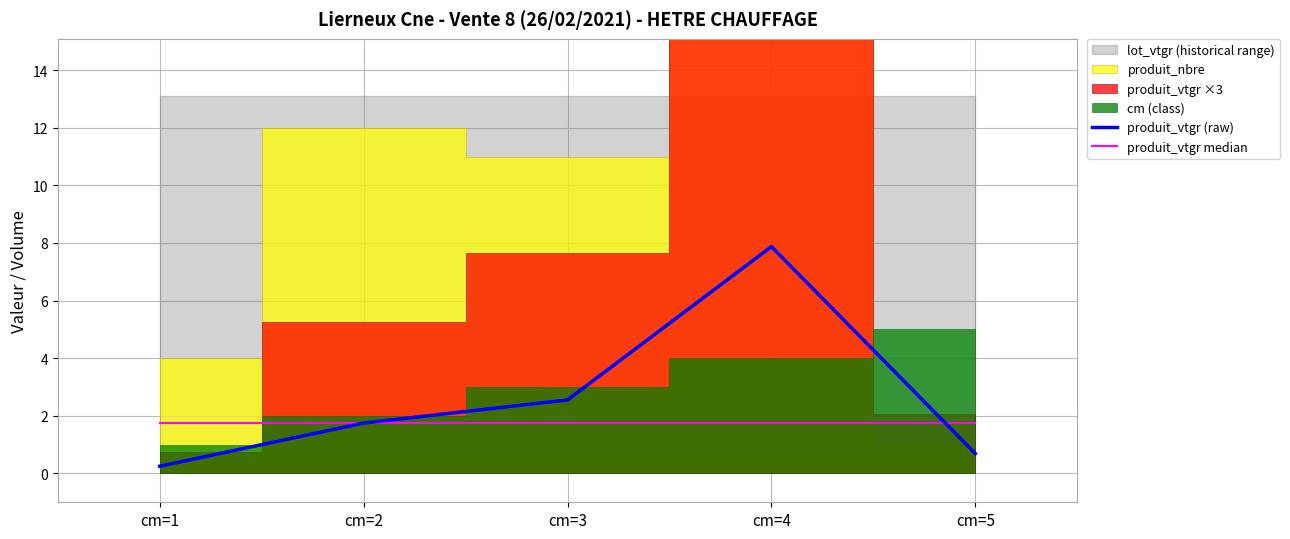

What is the approximate value of produit_vtgr median at cm=2?

1.7